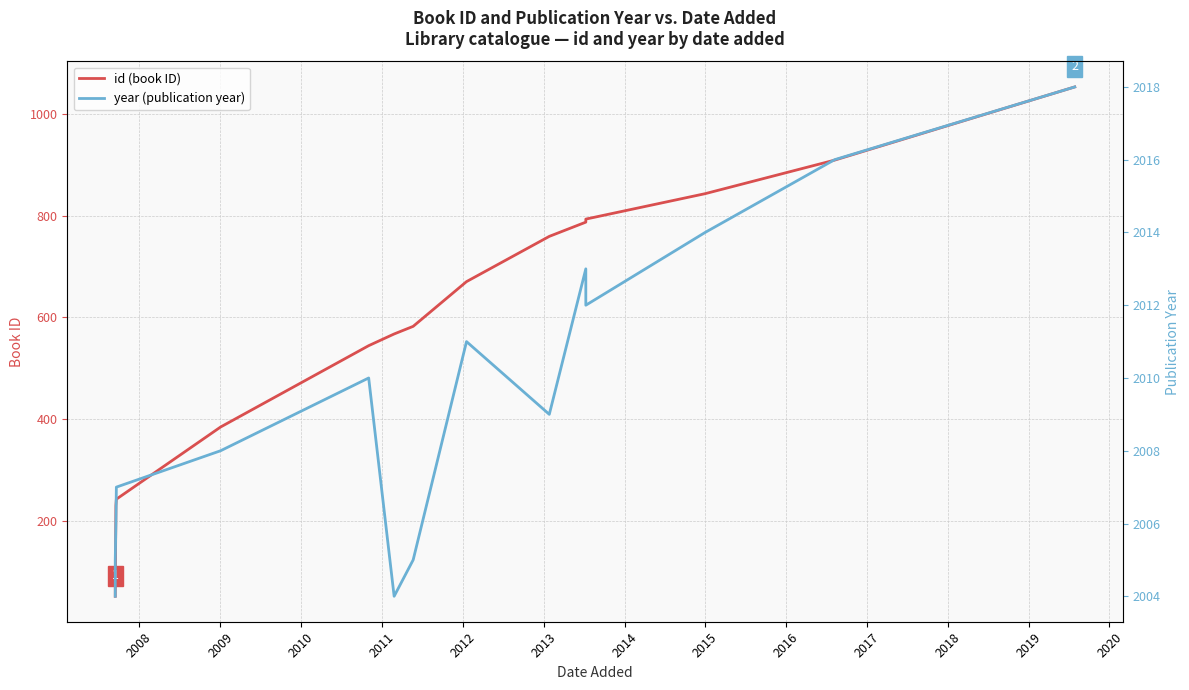

What are all the series names shown in the legend?

id (book ID), year (publication year)